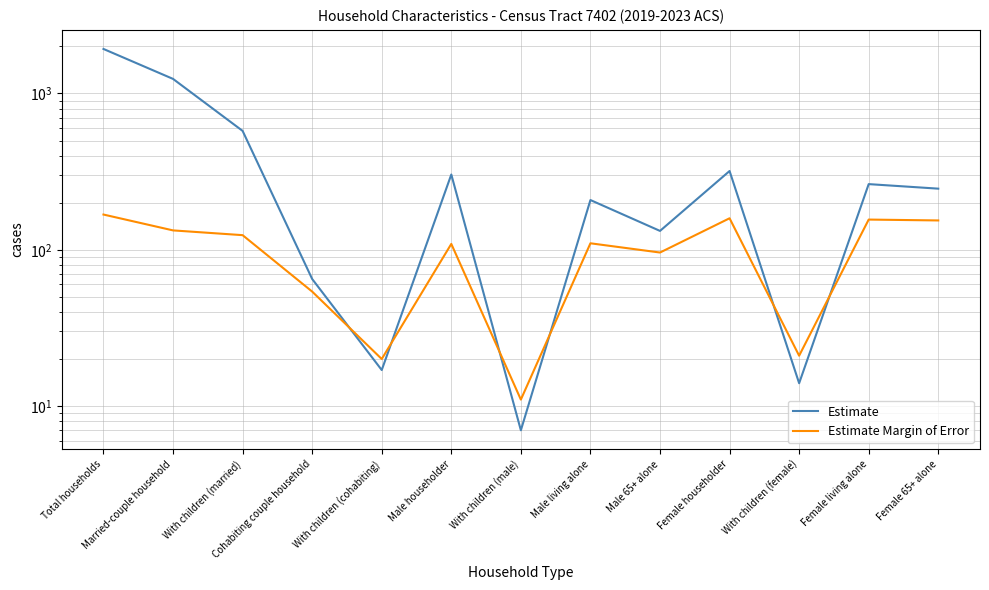

What is the difference between the maximum and minimum values in the Estimate Margin of Error series?

157